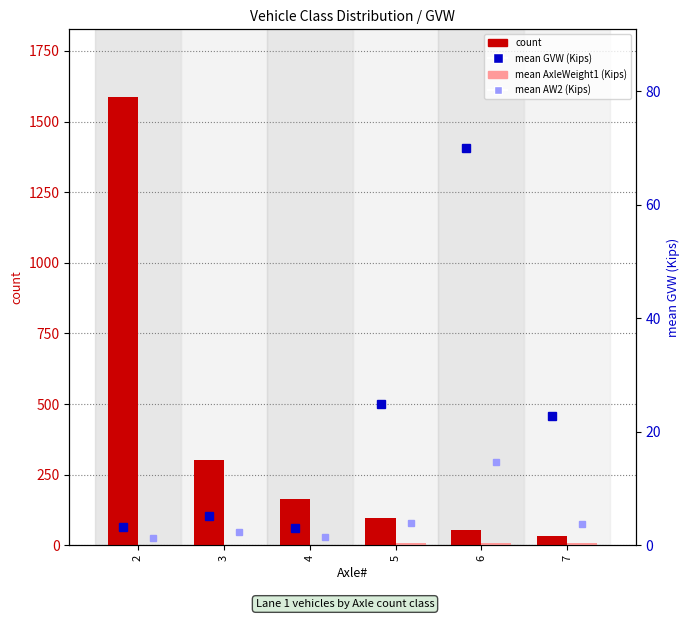

Which series changed the most between 3 and 5?

count